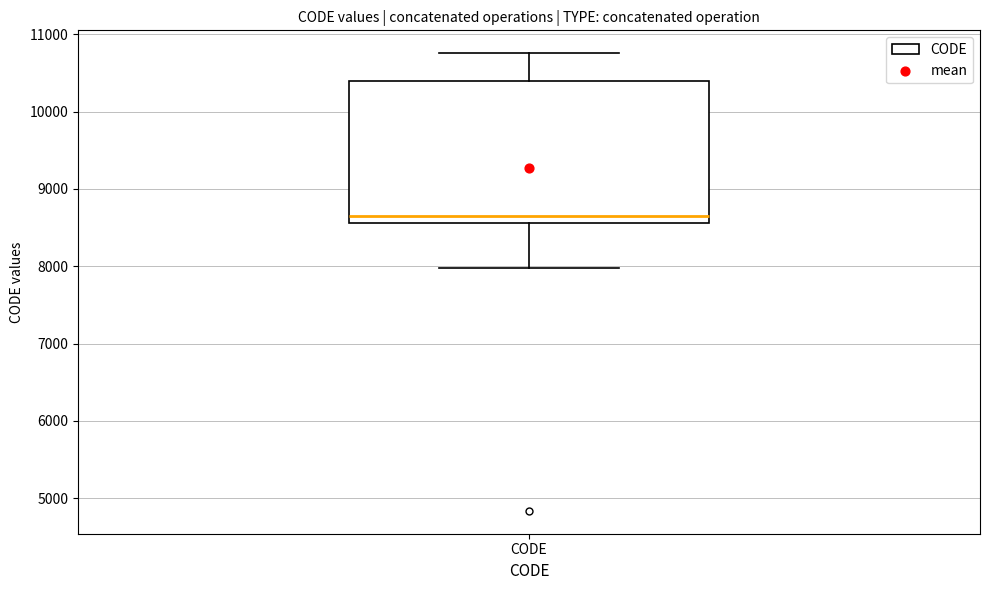

Where is the upper edge of the box for CODE on the y-axis? The values are not printed on the chart, so give them approximately, as read against the axis.

10400